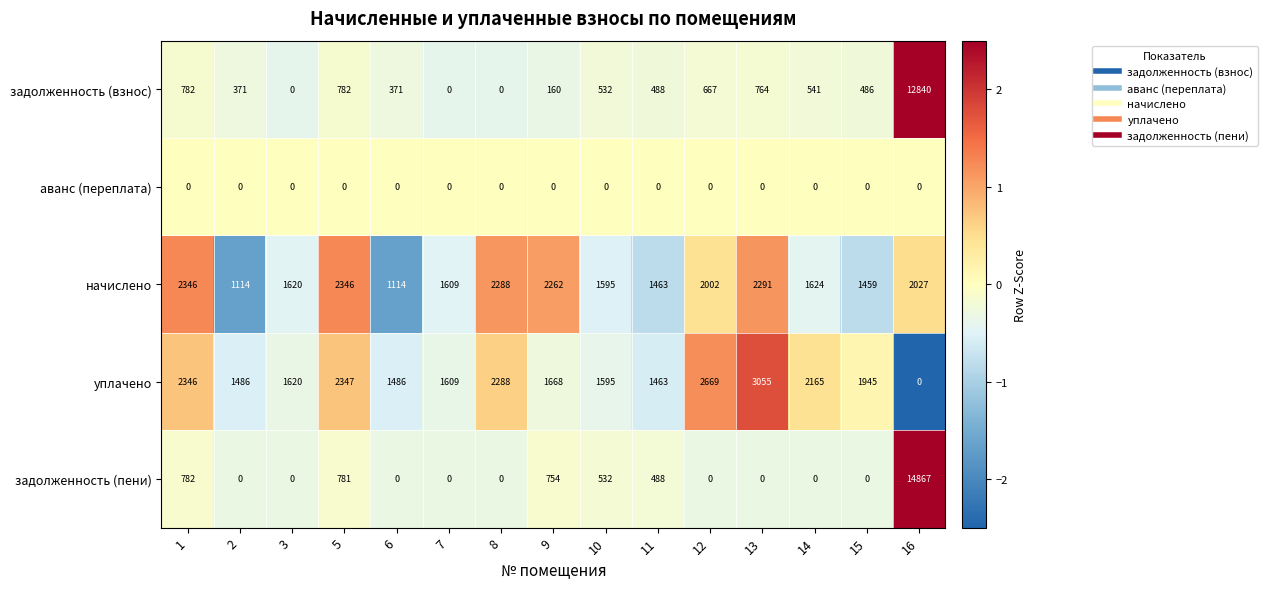

What is the maximum value for задолженность (взнос)?

12840